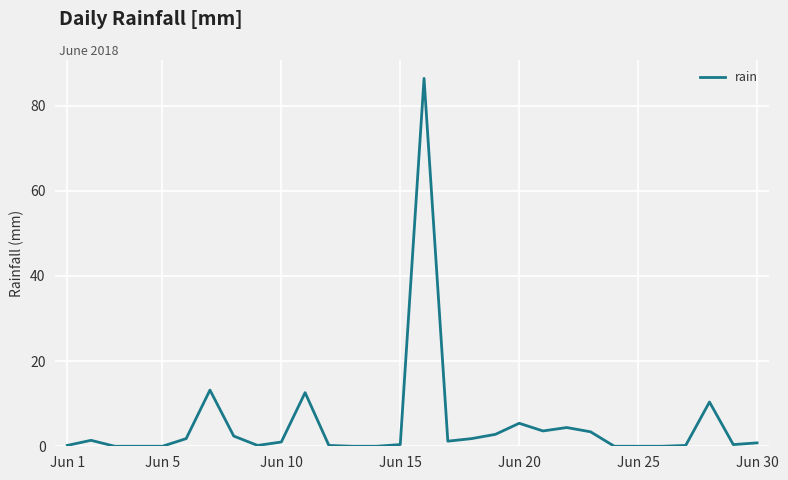

What is the greatest value displayed?

86.4